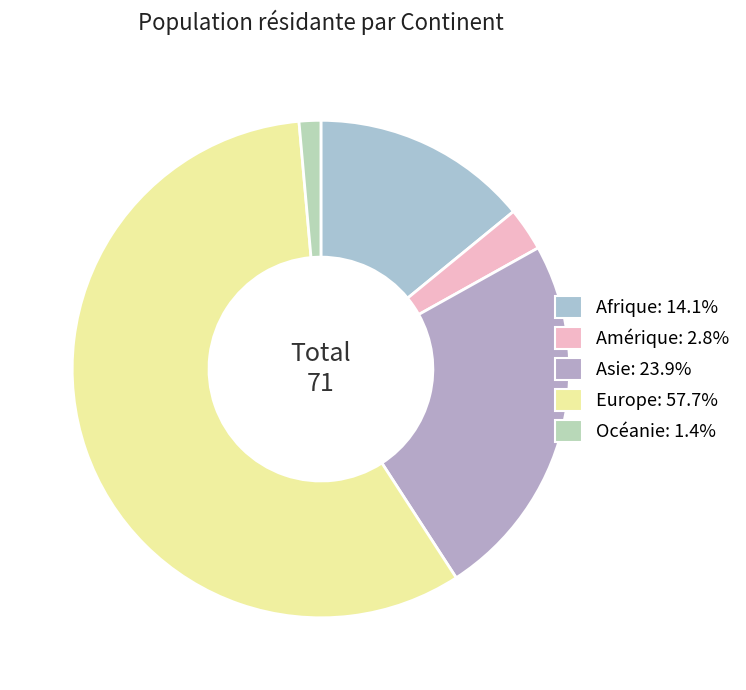

What portion of the pie excludes Europe?

42.3%